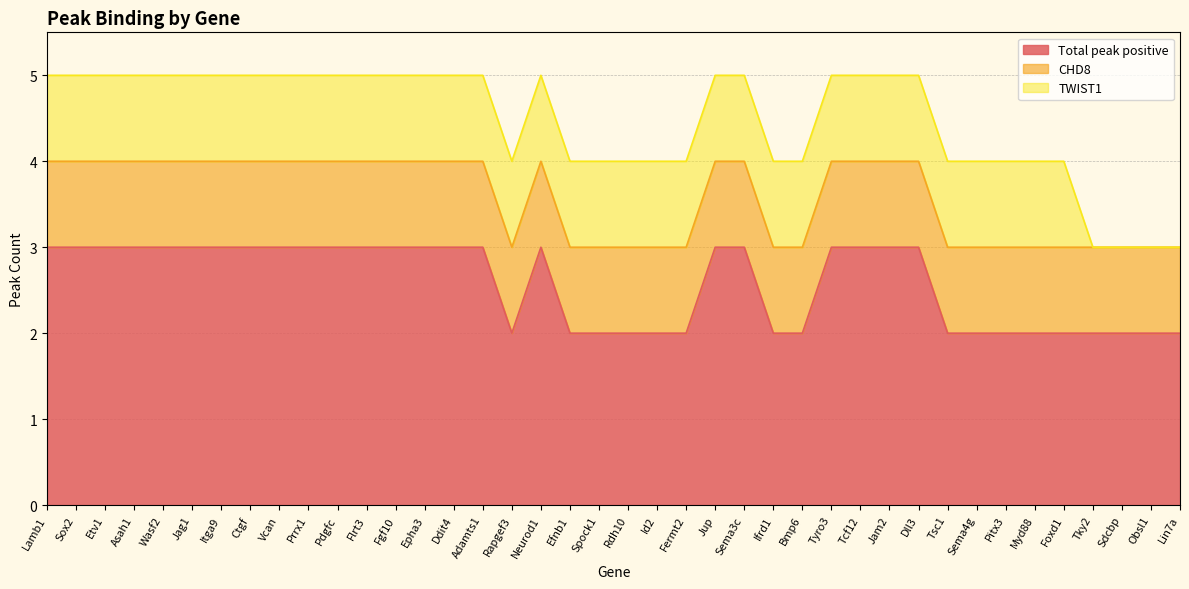

List the labels in order of CHD8 value, smallest first.

Lamb1, Sox2, Etv1, Asah1, Wasf2, Jag1, Itga9, Ctgf, Vcan, Prrx1, Pdgfc, Flrt3, Fgf10, Epha3, Ddit4, Adamts1, Rapgef3, Neurod1, Efnb1, Spock1, Rdh10, Id2, Fermt2, Jup, Sema3c, Ifrd1, Bmp6, Tyro3, Tcf12, Jam2, Dll3, Tsc1, Sema4g, Pitx3, Myd88, Foxd1, Tky2, Sdcbp, Obsl1, Lin7a